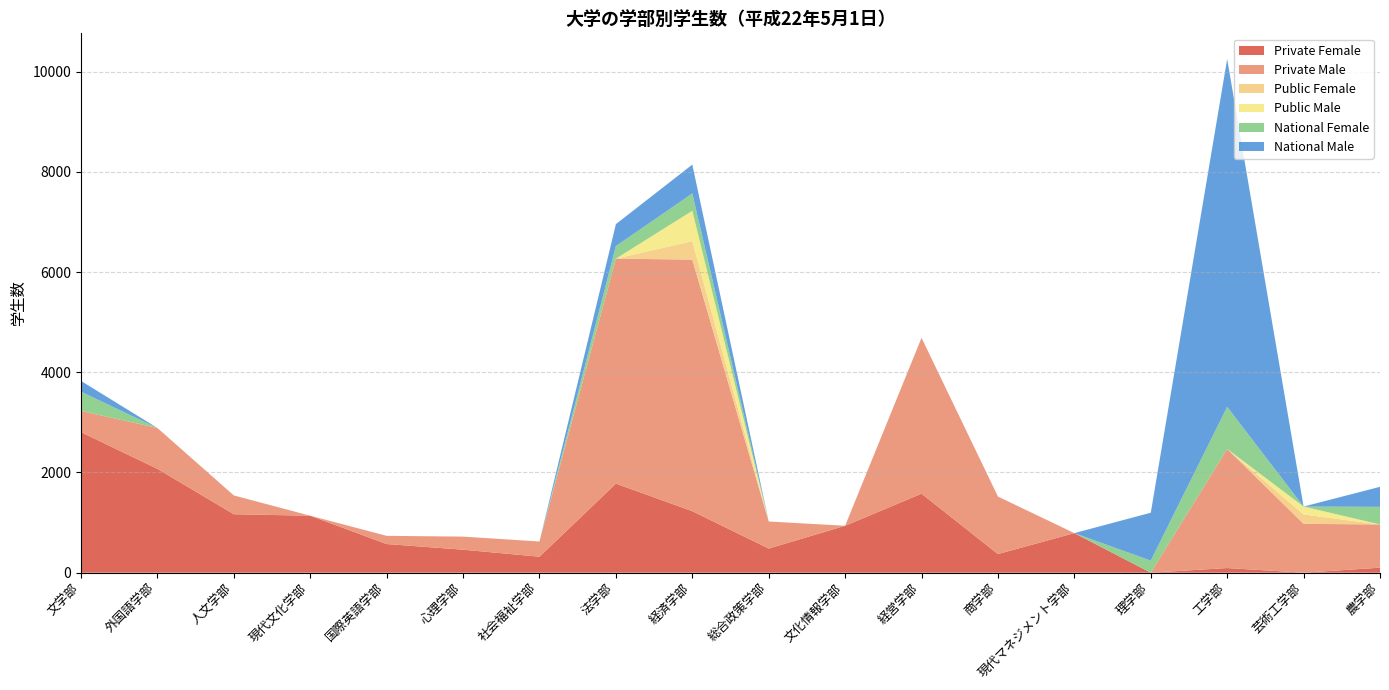

Reading left to right, transcribe all the data shown in this chart.

Private Female: 2805	2073	1167	1137	572	459	319	1778	1228	482	937	1577	372	790	0	93	0	100
Private Male: 424	815	375	0	164	261	304	4490	5021	540	0	3111	1148	0	0	2377	975	863
Public Female: 0	0	0	0	0	0	0	0	369	0	0	0	0	0	0	0	187	0
Public Male: 0	0	0	0	0	0	0	0	605	0	0	0	0	0	0	0	158	0
National Female: 383	0	0	0	0	0	0	250	346	0	0	0	0	0	241	840	0	351
National Male: 215	0	0	0	0	0	0	439	576	0	0	0	0	0	956	6942	0	400